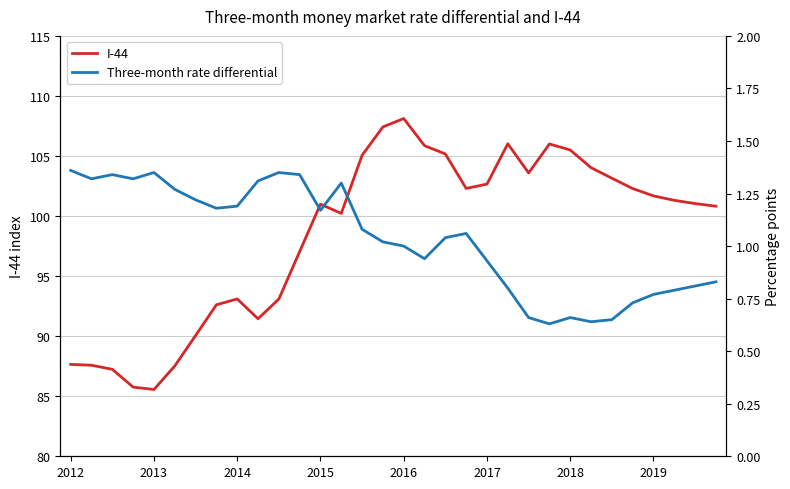

How many categories are shown in the chart?

32